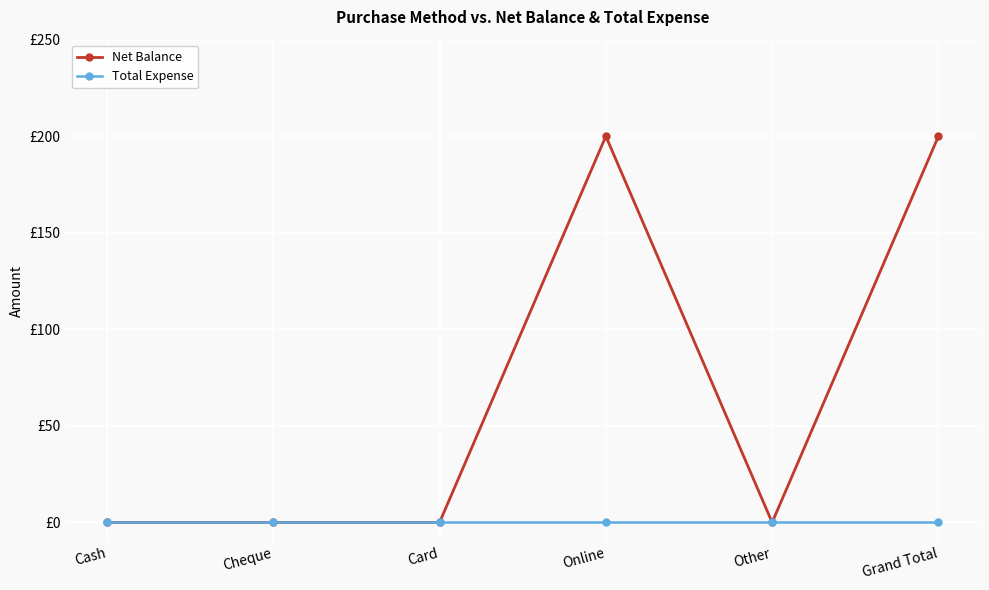

What are all the series names shown in the legend?

Net Balance, Total Expense